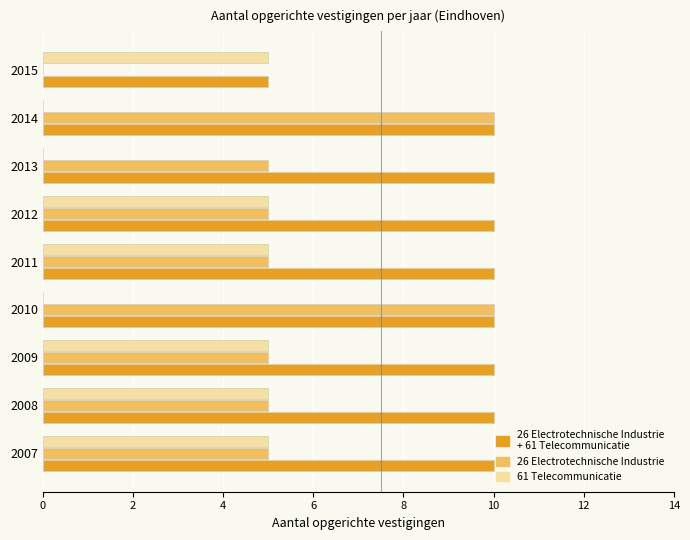

What is the greatest value displayed?

10